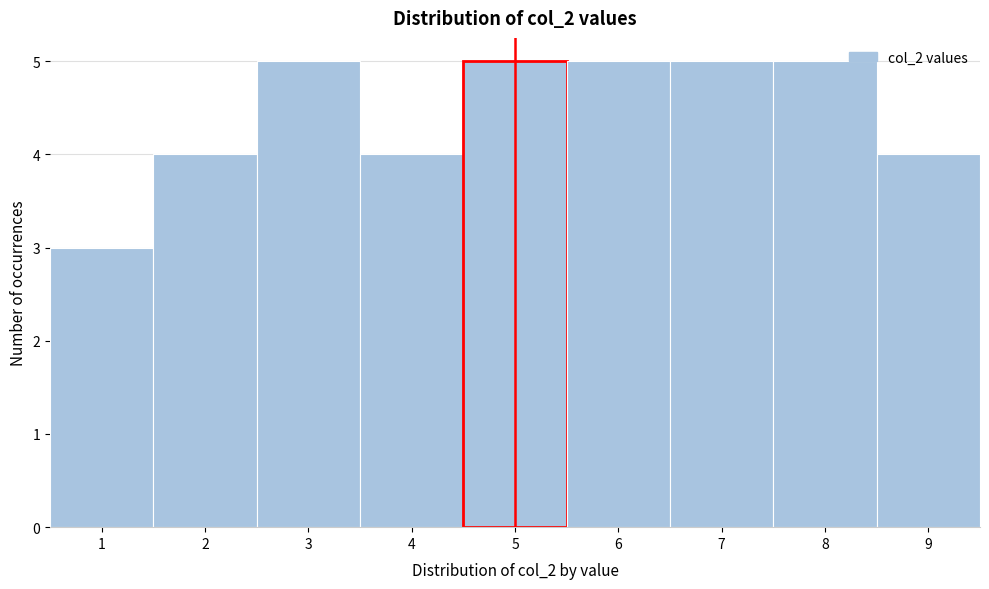

Reading left to right, transcribe this chart: for each bar, give the range it covers on the x-axis and its height. The values are not printed on the chart, so give them approximately, as read against the axis.

0.5 to 1.5: 3
1.5 to 2.5: 4
2.5 to 3.5: 5
3.5 to 4.5: 4
4.5 to 5.5: 5
5.5 to 6.5: 5
6.5 to 7.5: 5
7.5 to 8.5: 5
8.5 to 9.5: 4